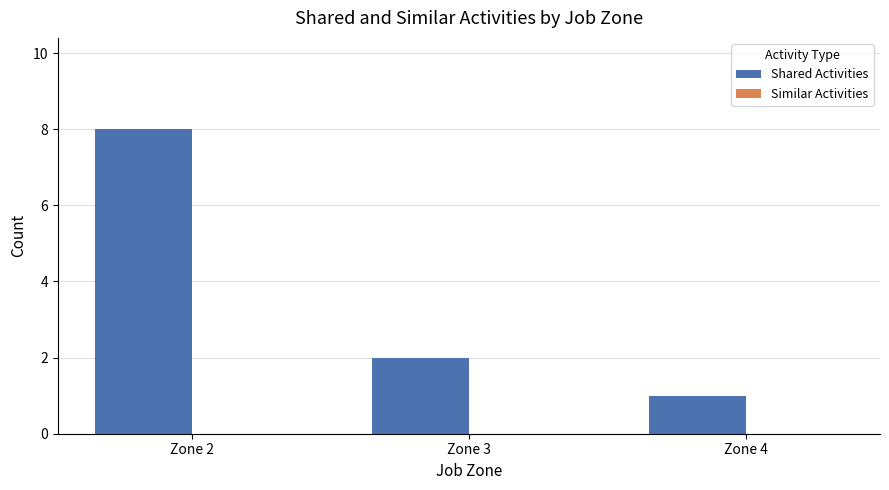

How many bars are there in total?

3